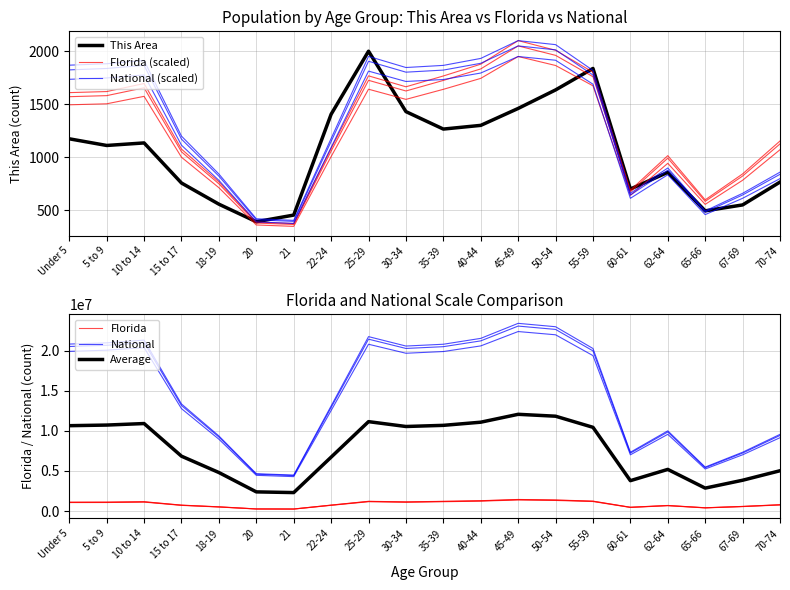

What is the difference between the maximum and minimum values in the Florida series?

1135311.0